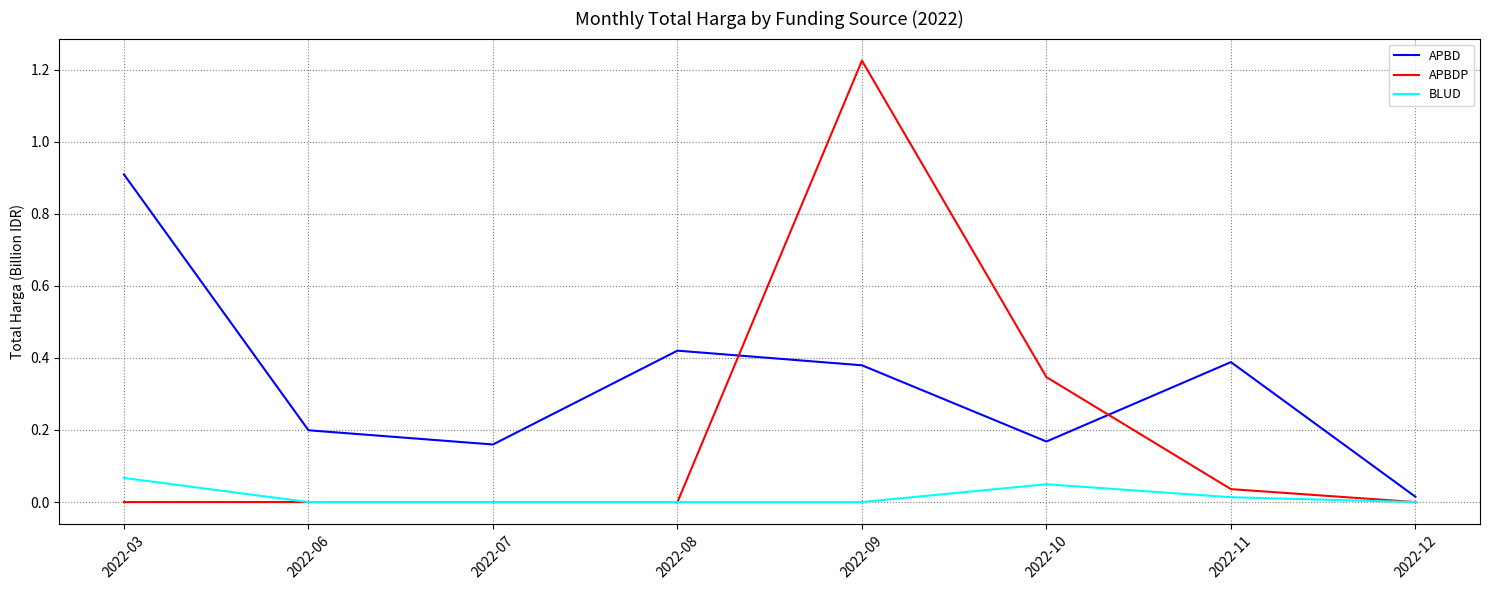

At which category is the sum across all series the highest?

2022-09